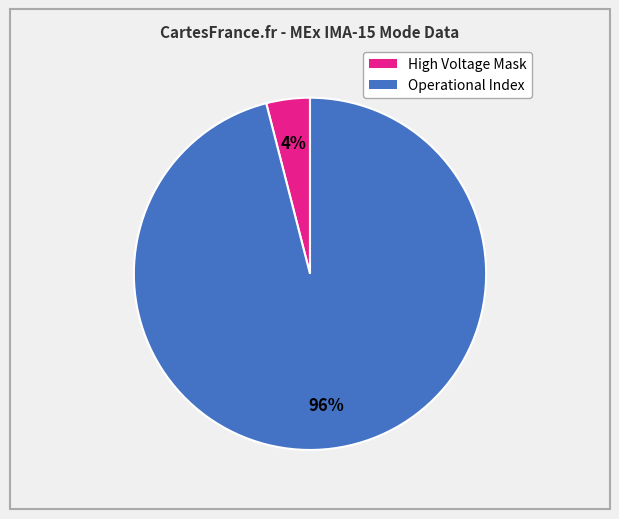

To the nearest percent, what is the difference between the largest and smallest slice percentages?

92%